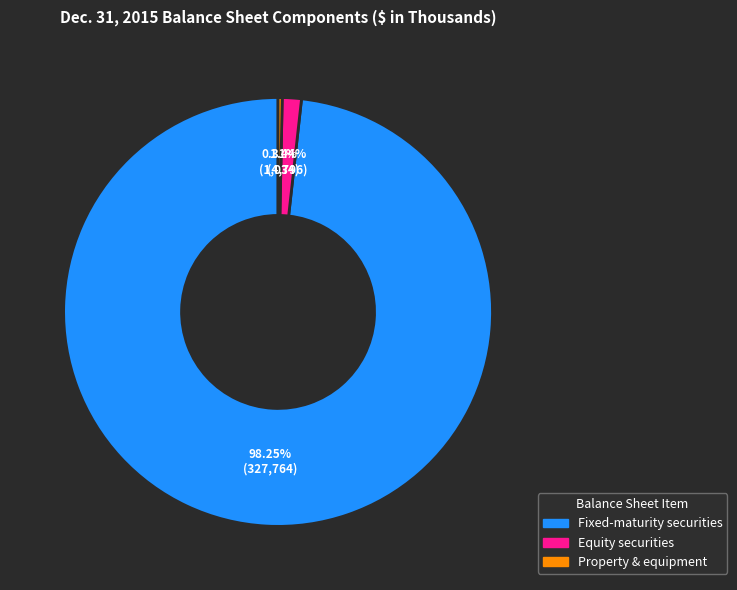

Is there any slice that represents more than half of the pie?

Yes